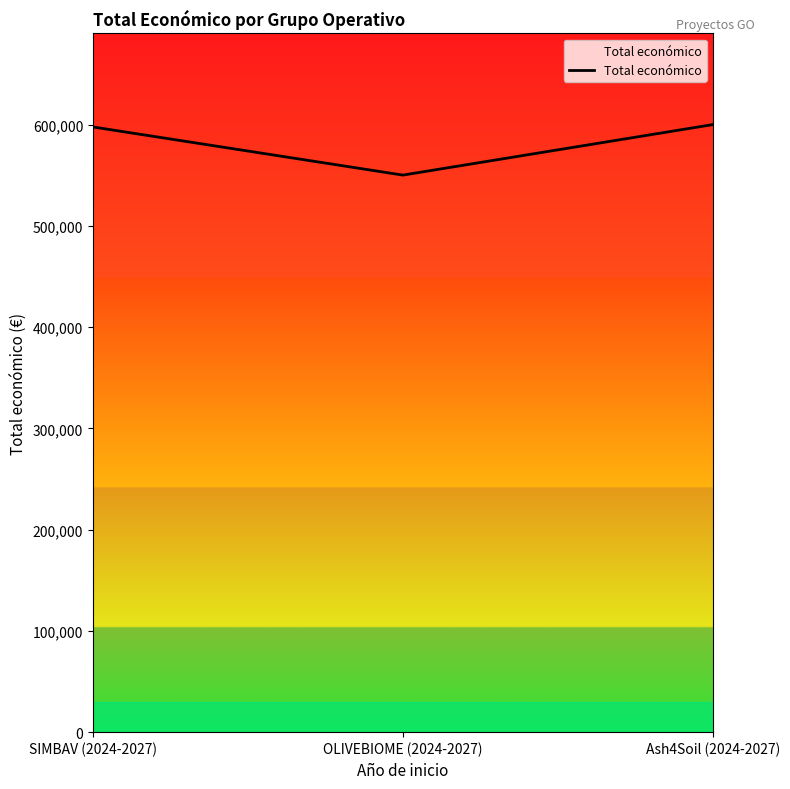

At which label is the value closest to 575055?

SIMBAV (2024-2027)